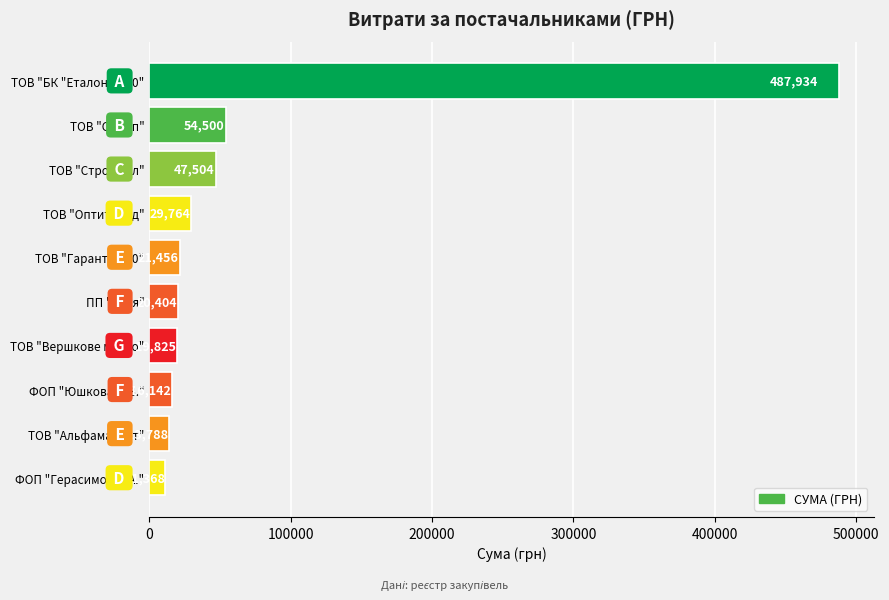

What position from the bottom is ТОВ "БК "Еталон-2010"?

10